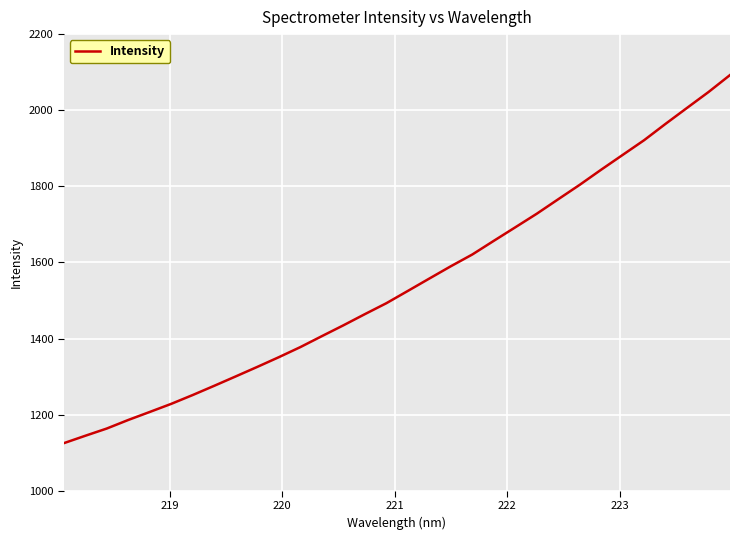

What is the difference between the maximum and minimum values?

967.5